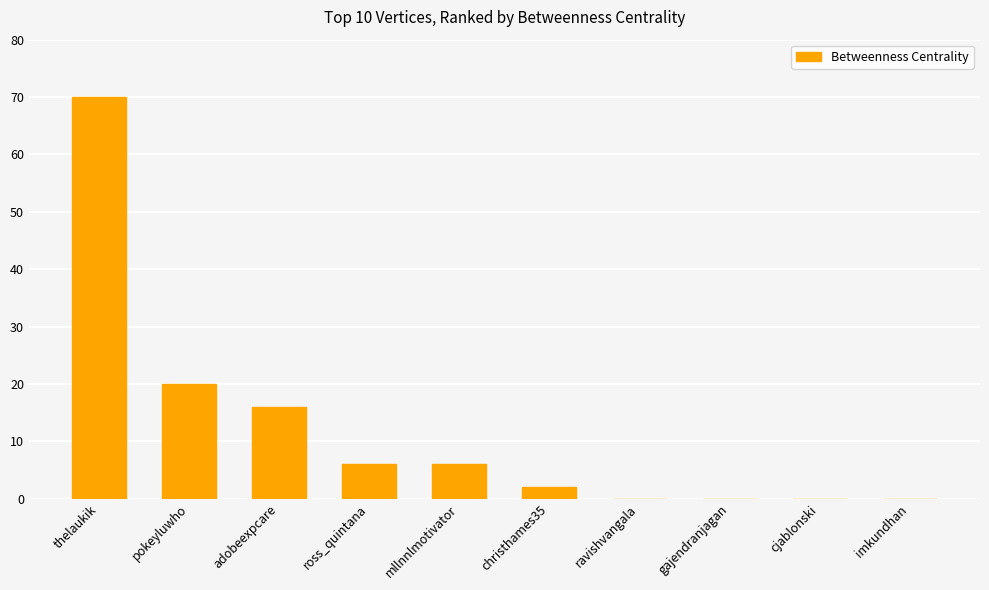

Which category has the highest value across all series?

thelaukik